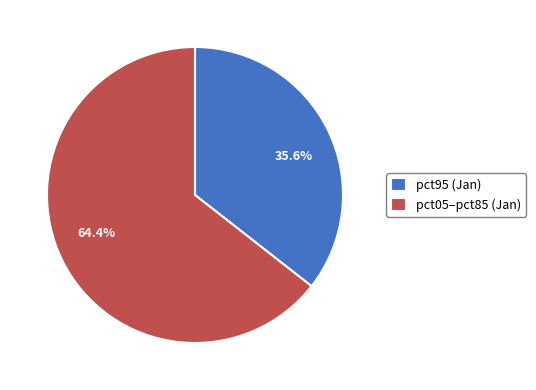

Is there a majority slice in this chart?

Yes